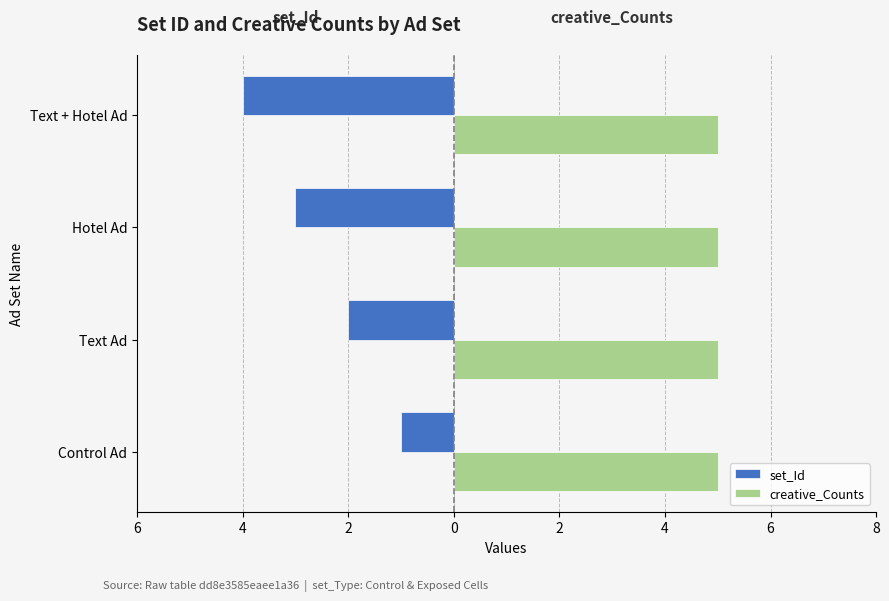

What is the difference between the maximum and minimum values in the set_Id series?

3.0